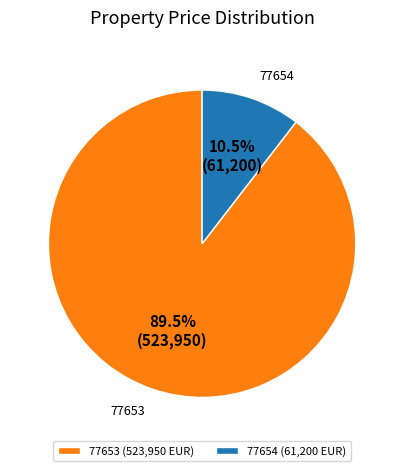

Is there any slice that represents more than half of the pie?

Yes